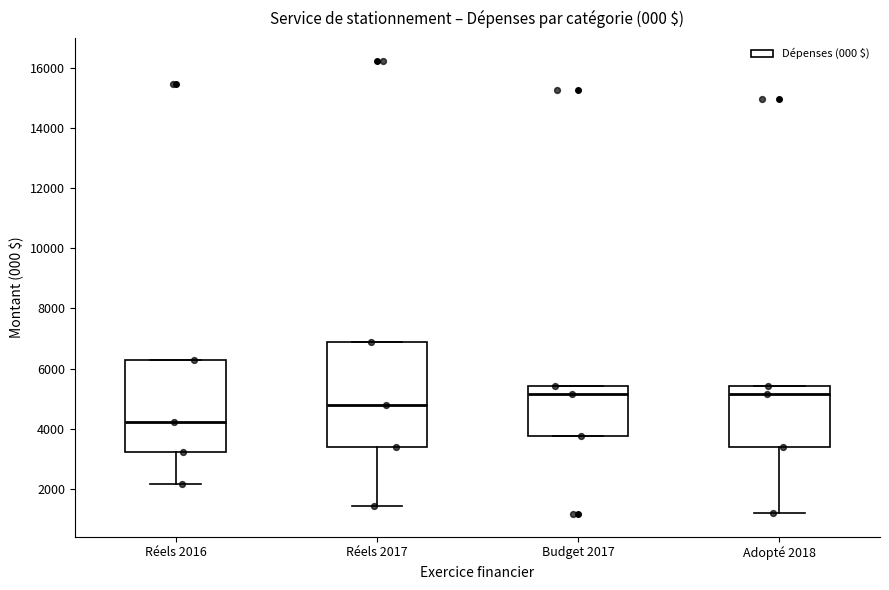

Reading left to right, read every box against the y-axis: the position of its median line, the range the box covers, and the ends of its whiskers. The values are not printed on the chart, so give them approximately, as read against the axis.

Réels 2016: median 4200, box 3200 to 6200, whiskers 2200 to 6200
Réels 2017: median 4800, box 3400 to 6800, whiskers 1400 to 6800
Budget 2017: median 5200, box 3800 to 5400, whiskers 3800 to 5400
Adopté 2018: median 5200, box 3400 to 5400, whiskers 1200 to 5400